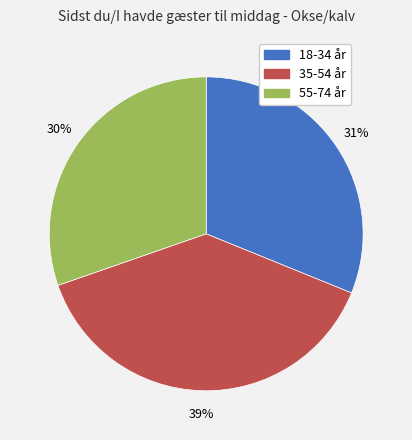

Combined, do 35-54 år and 55-74 år account for over 50%?

Yes